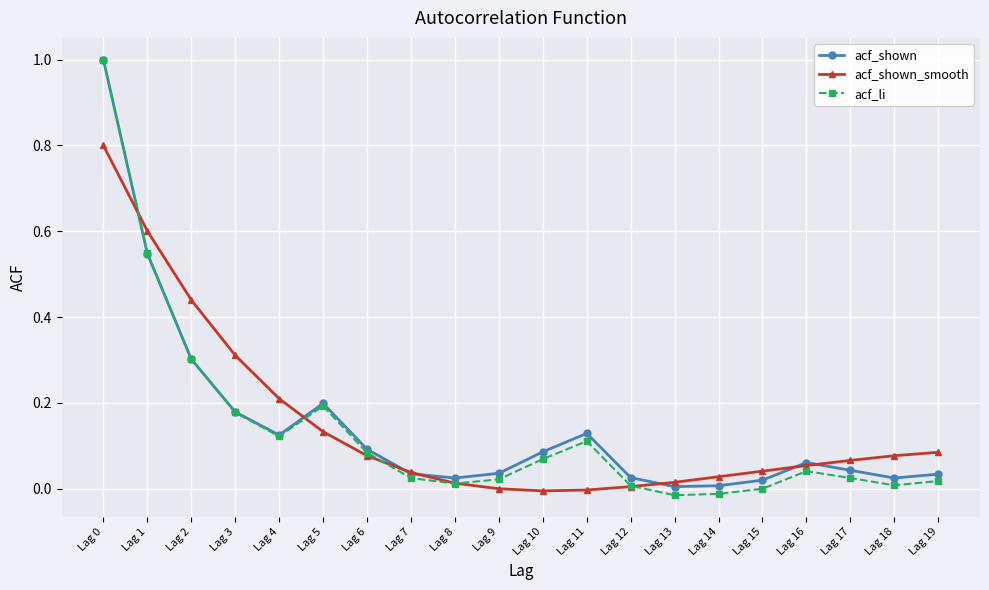

Count the number of categories in the chart.

20